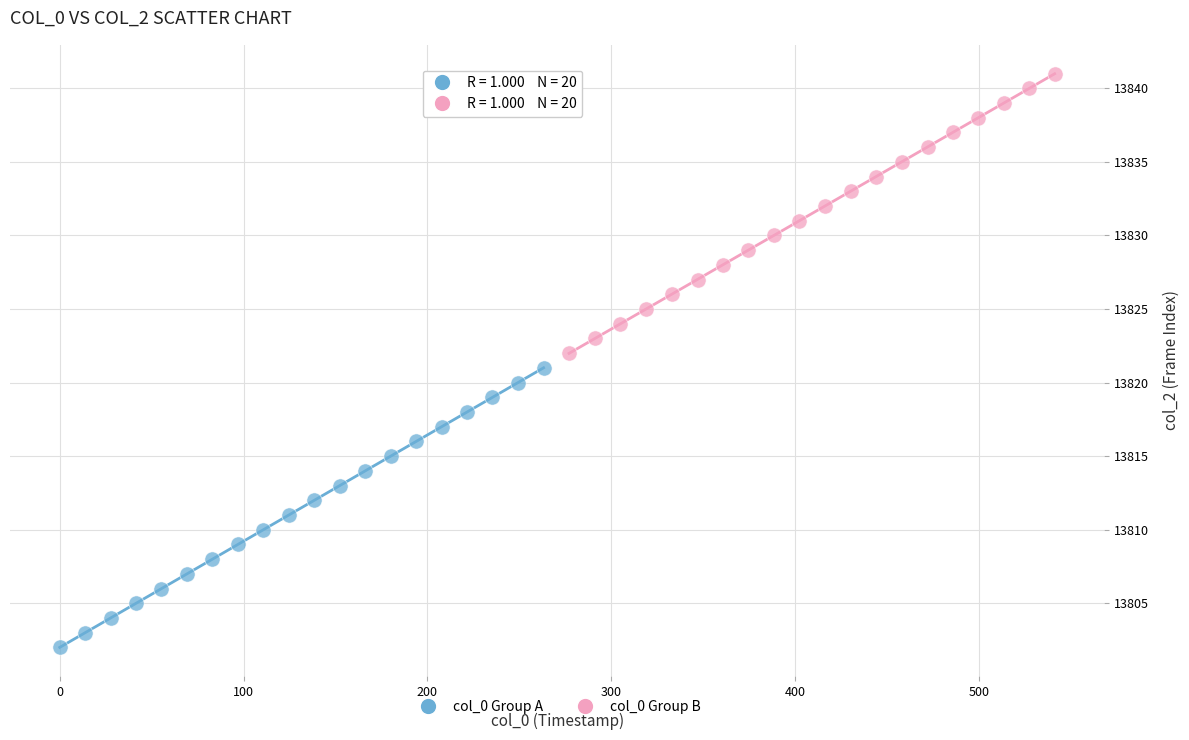

Which series contains the highest Y value?

col_0 Group B